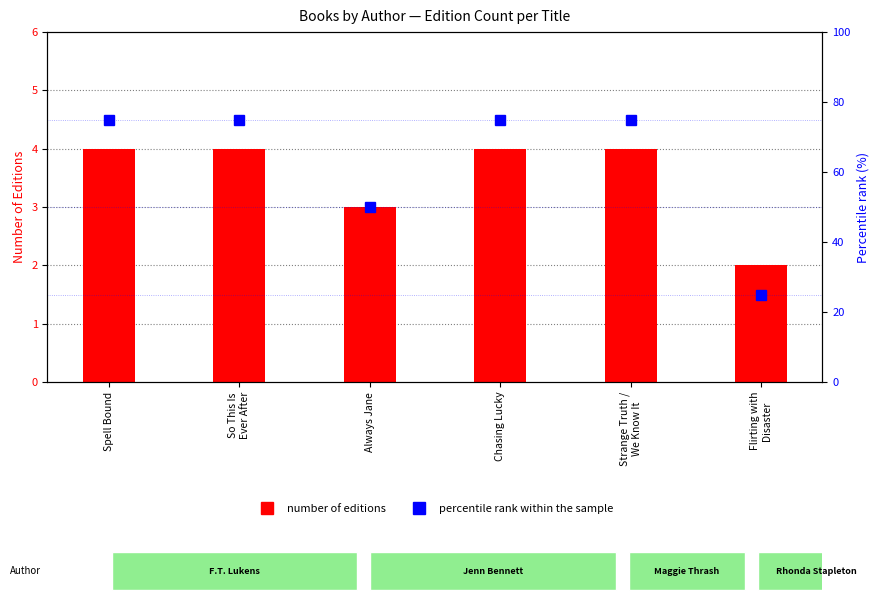

What is the sum of the percentile rank within the sample values at Strange Truth /
We Know It and Always Jane?

125